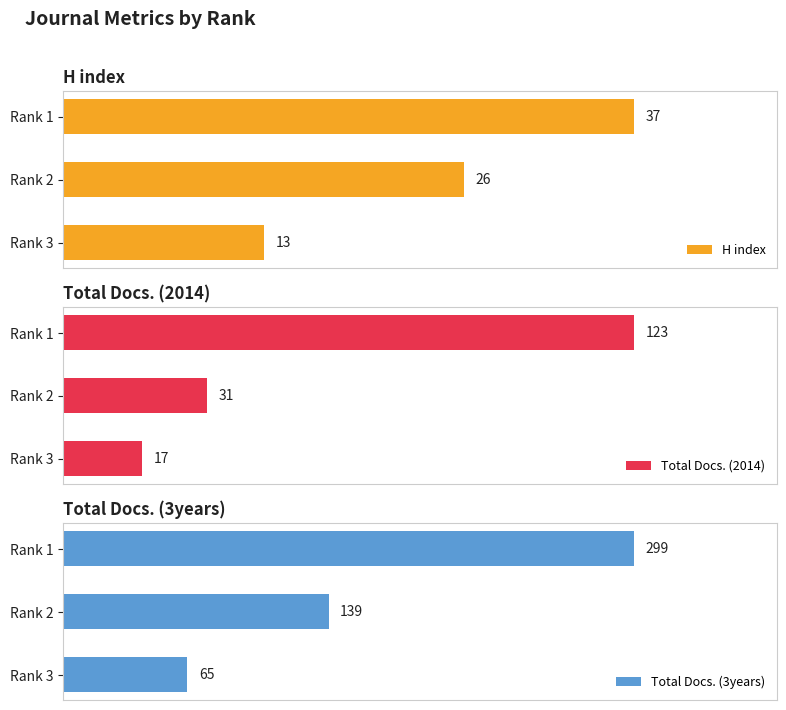

How many groups of bars are there?

3